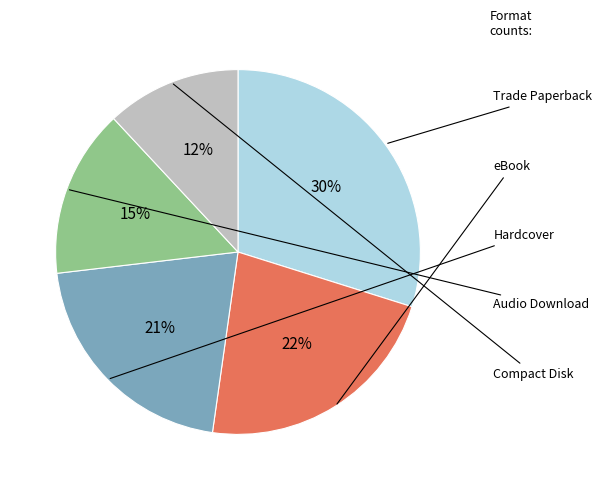

To the nearest percent, what is the average slice percentage?

20%